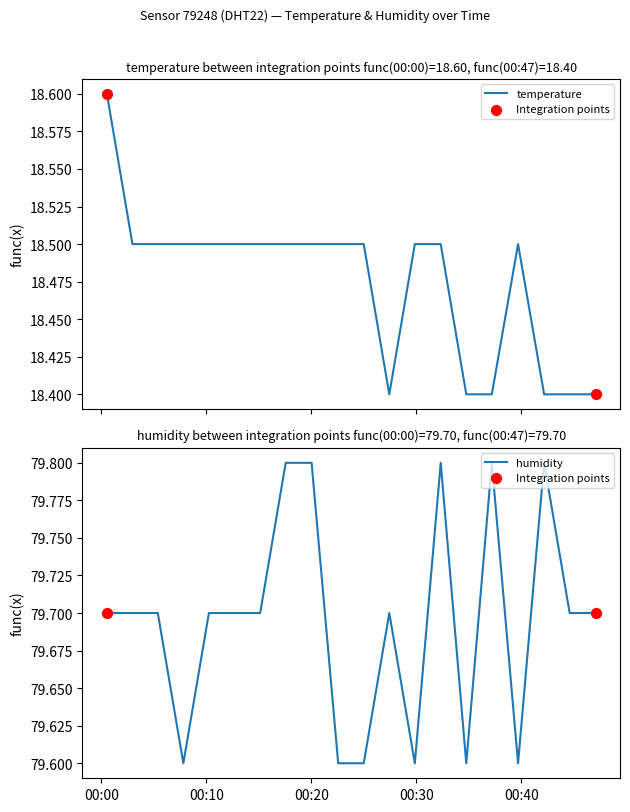

What is the total value across all series at 2023-03-21T00:07:49?

98.1